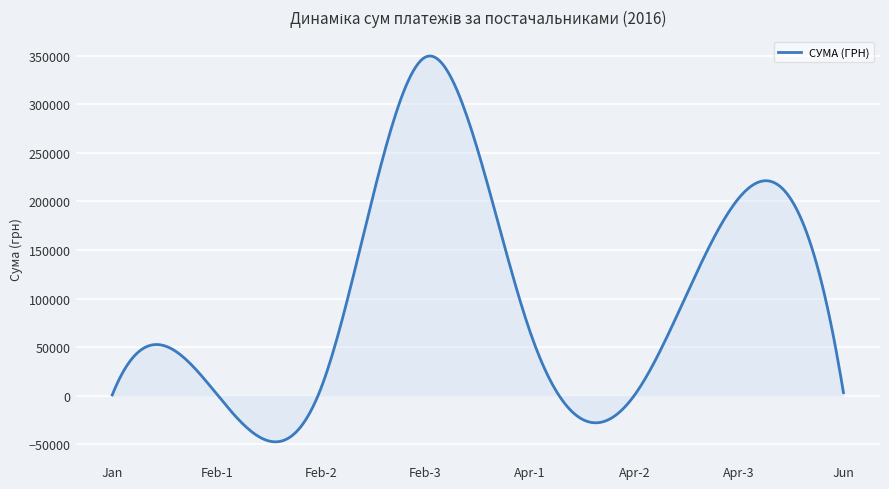

What is the difference between the maximum and minimum values?

397238.8